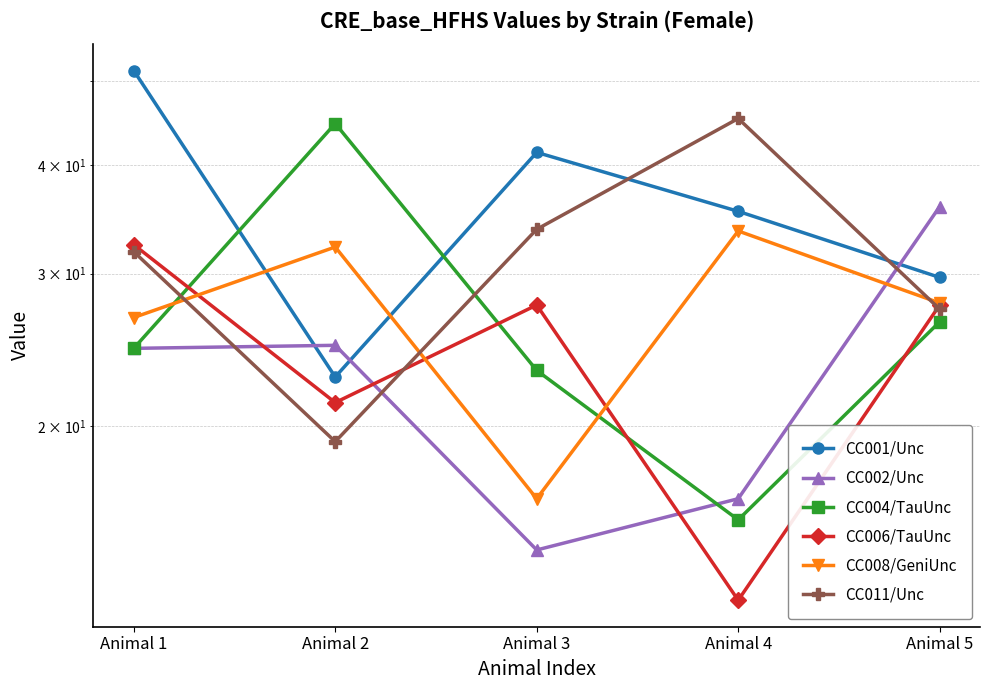

True or false: CC011/Unc has a value of 33.8 at Animal 3.

True